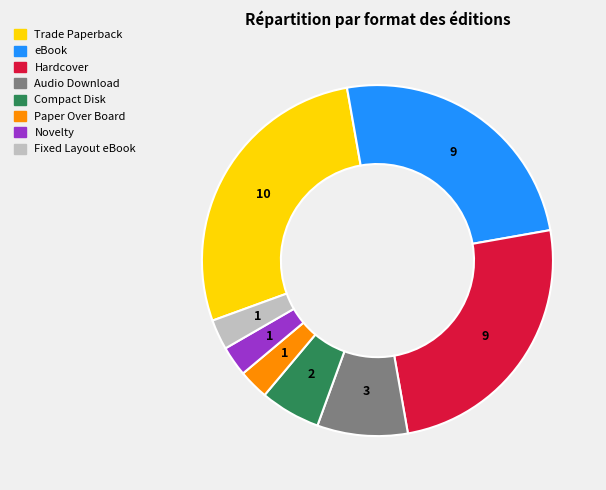

Is eBook the majority of the pie?

No